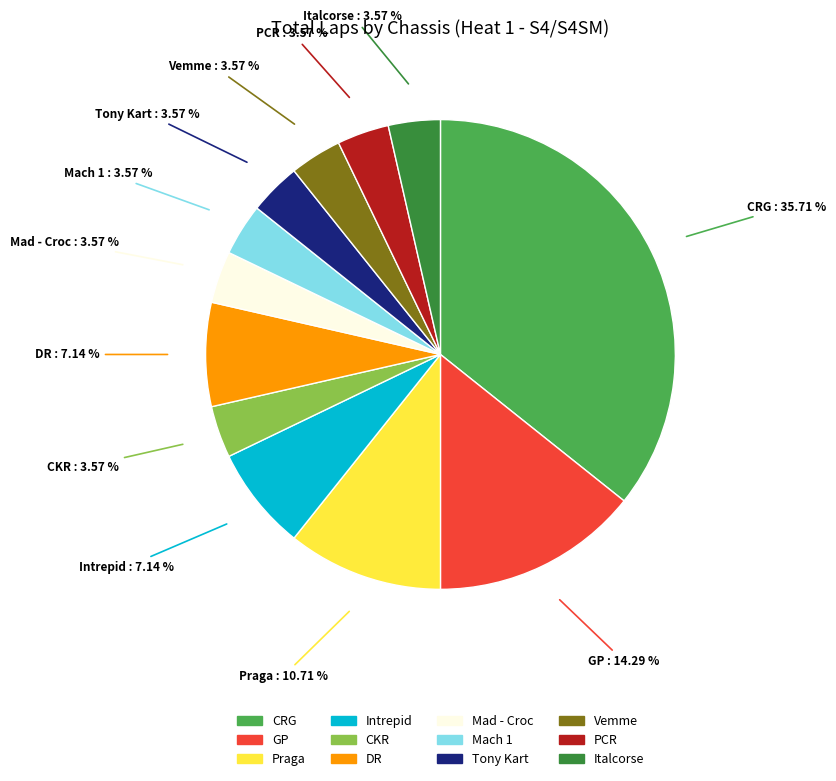

Count the number of slices in the pie.

12